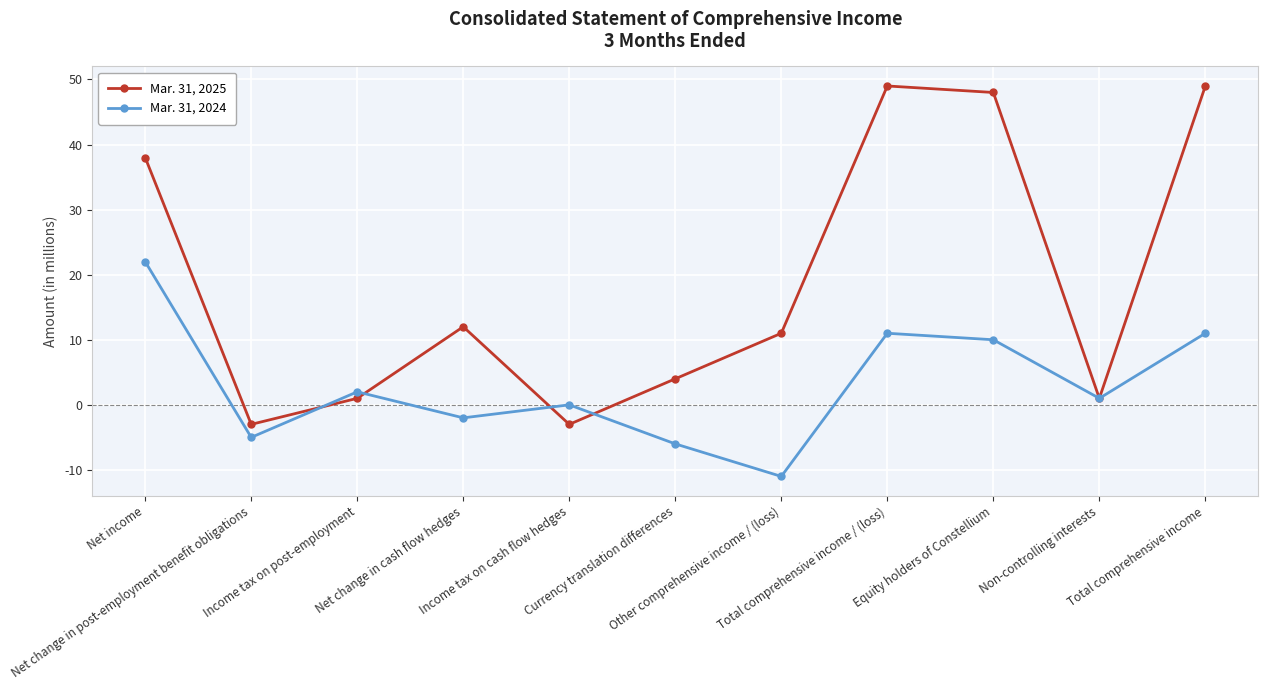

What is the smallest value displayed?

-11